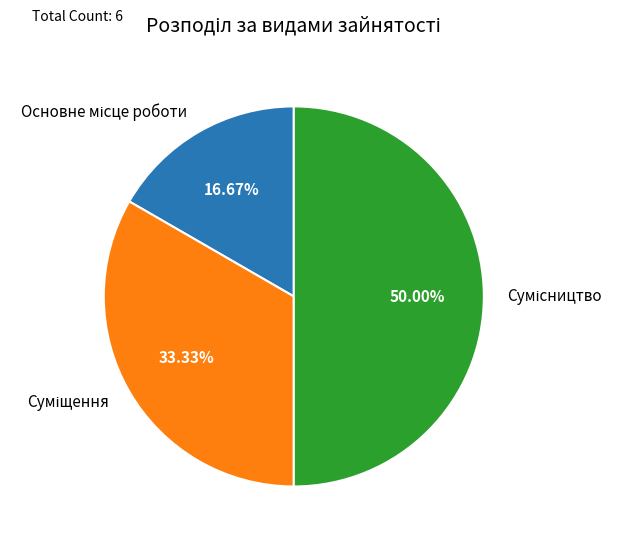

Count the number of slices in the pie.

3